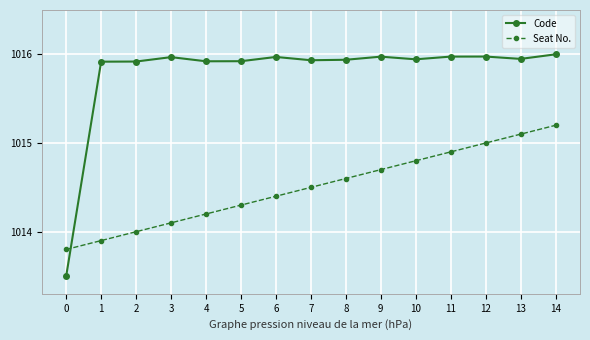

What is the sum of all Code values?

15236.8